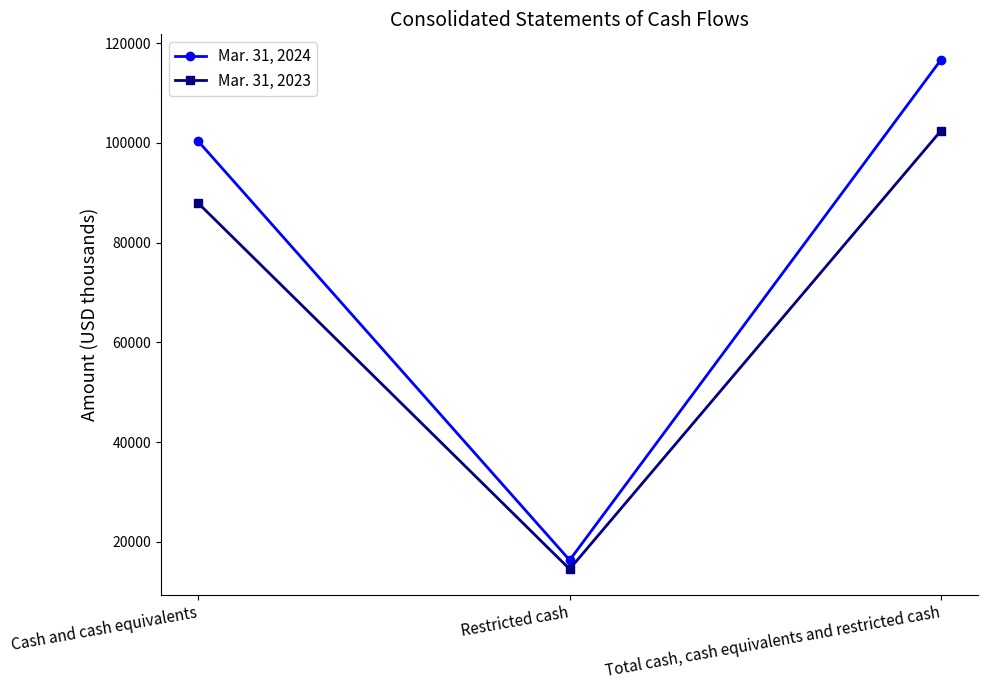

What is the maximum value for Mar. 31, 2023?

102422